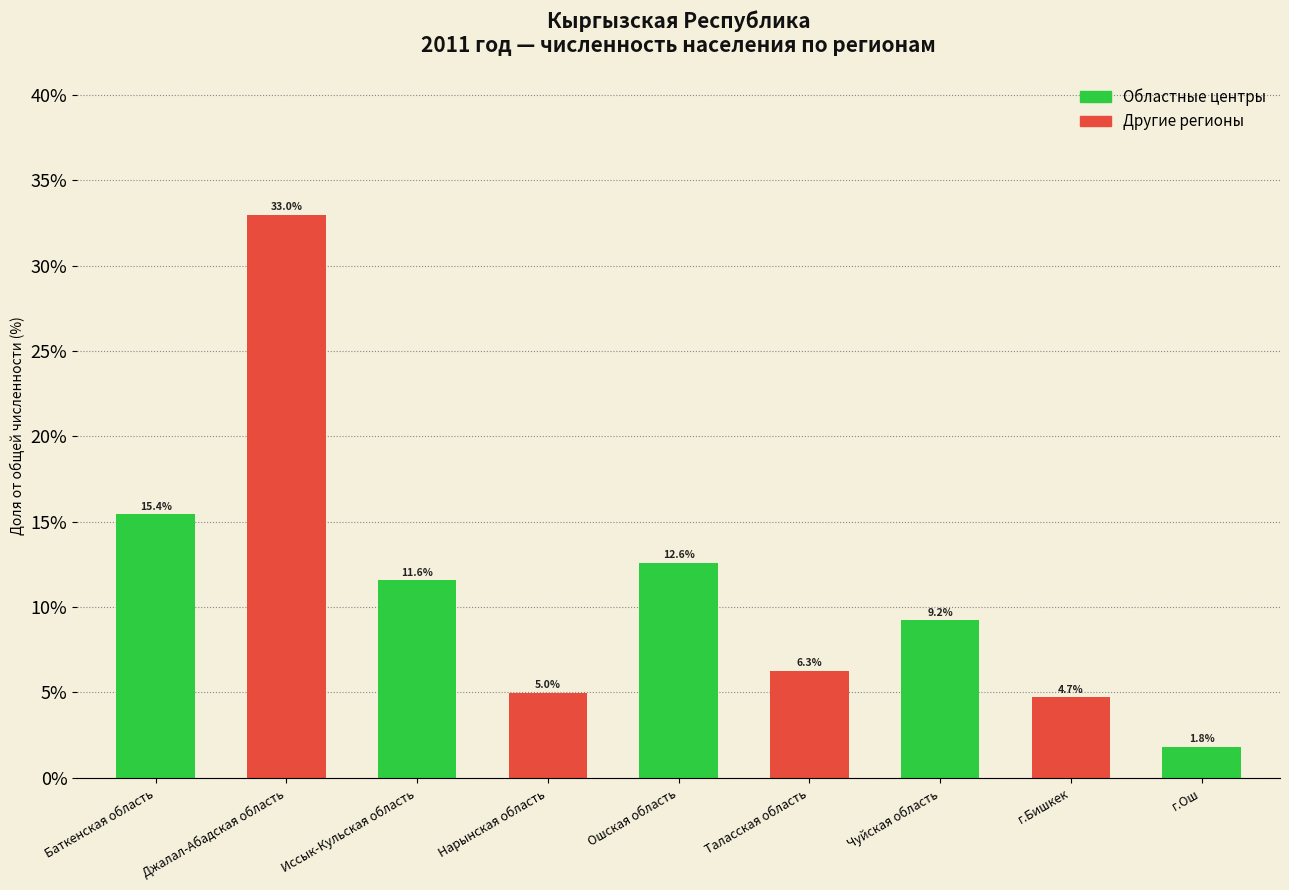

What is the smallest value displayed?

1.8